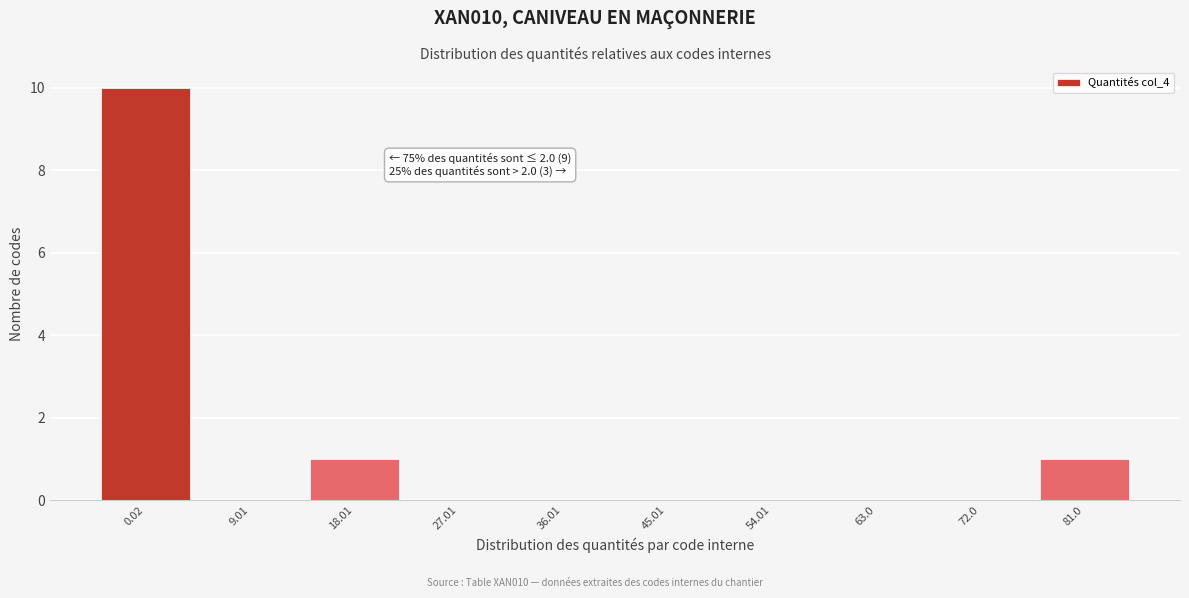

Reading right to left, transcribe all the data shown in this chart.

81.0=1	72.0=0	63.0=0	54.01=0	45.01=0	36.01=0	27.01=0	18.01=1	9.01=0	0.02=10